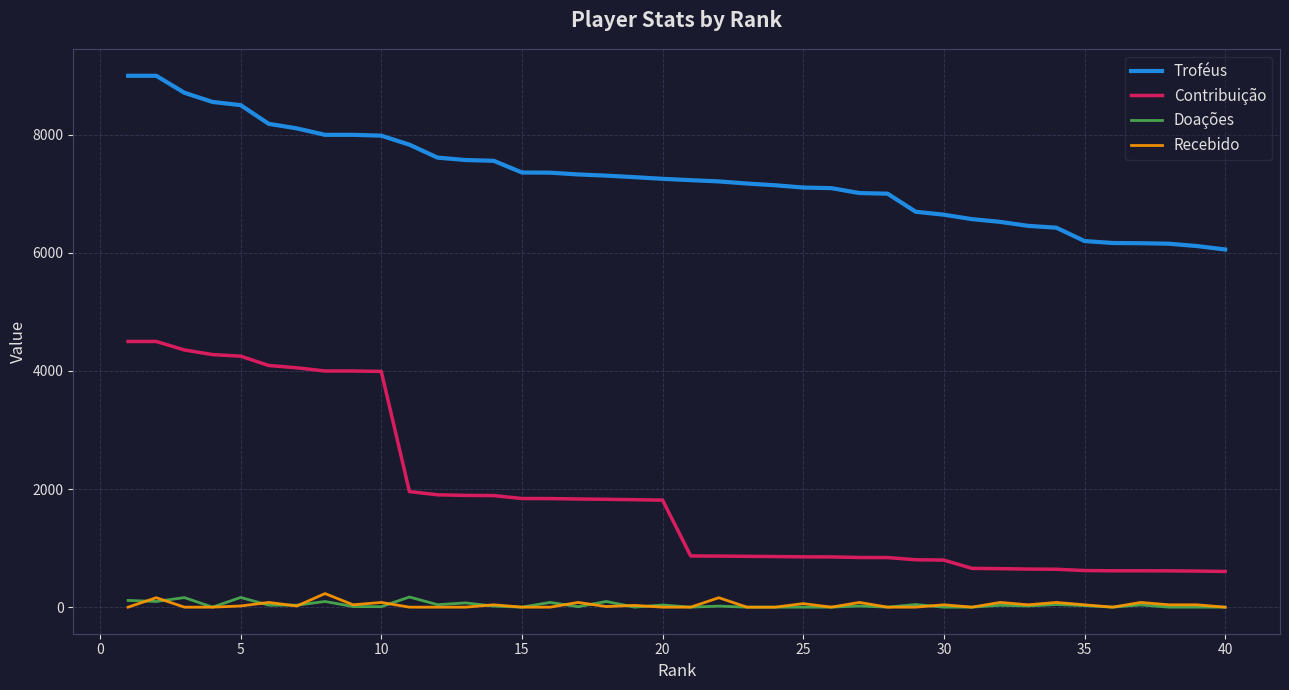

What are all the series names shown in the legend?

Troféus, Contribuição, Doações, Recebido